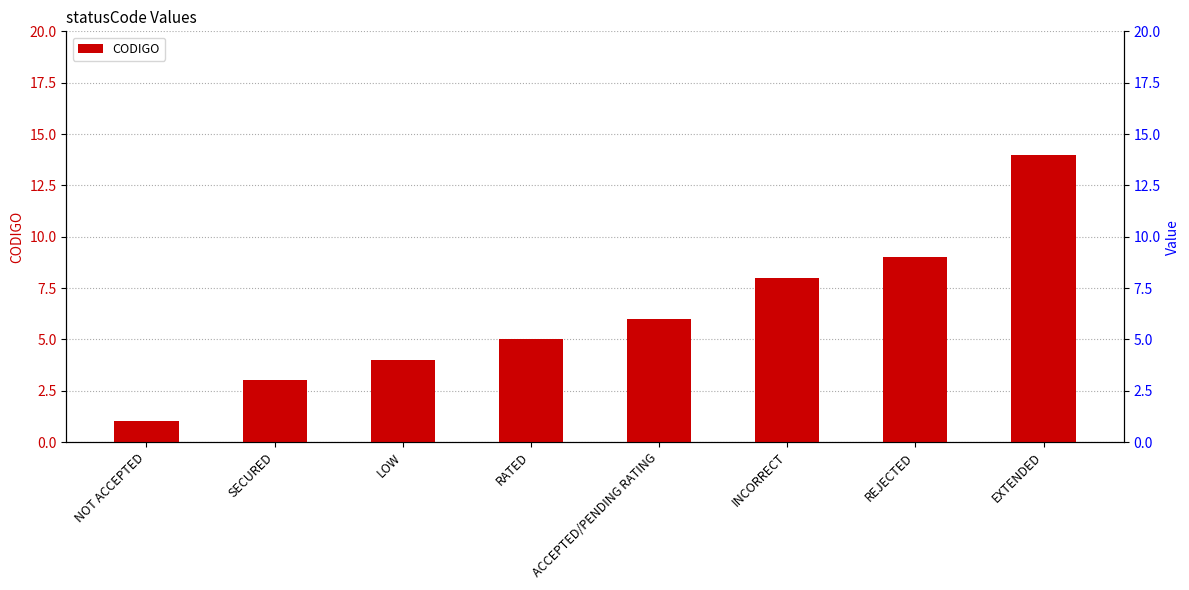

At which category does the chart reach its peak across all series?

EXTENDED